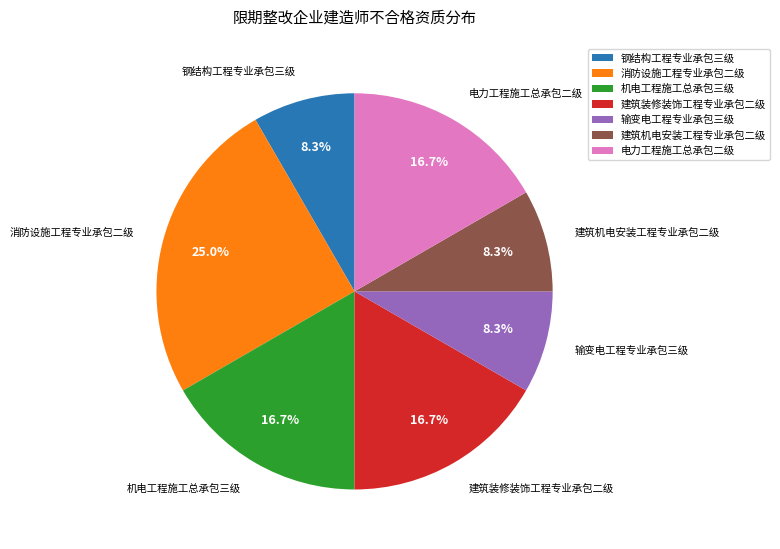

What percentage is the 建筑机电安装工程专业承包二级 slice, to the nearest percent?

8%